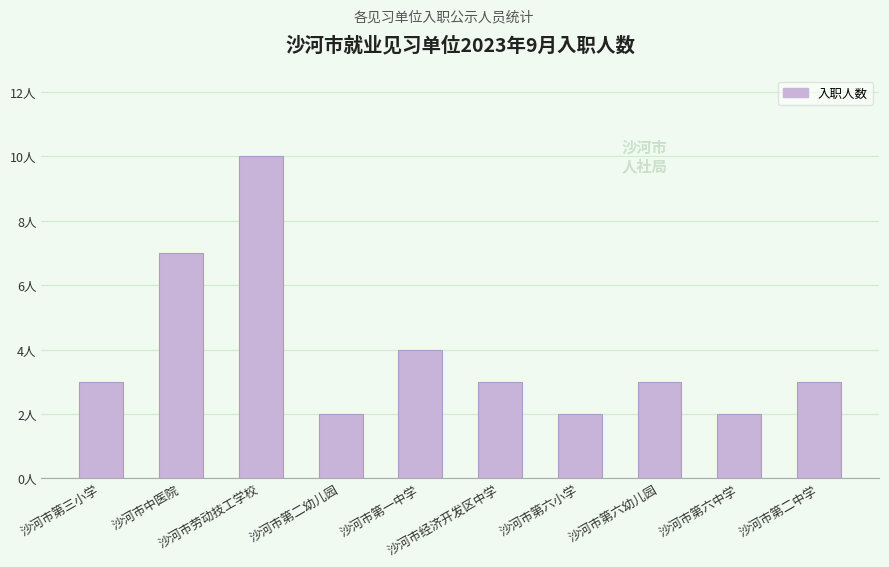

Is it true that the value at 沙河市第一中学 is 7?

False